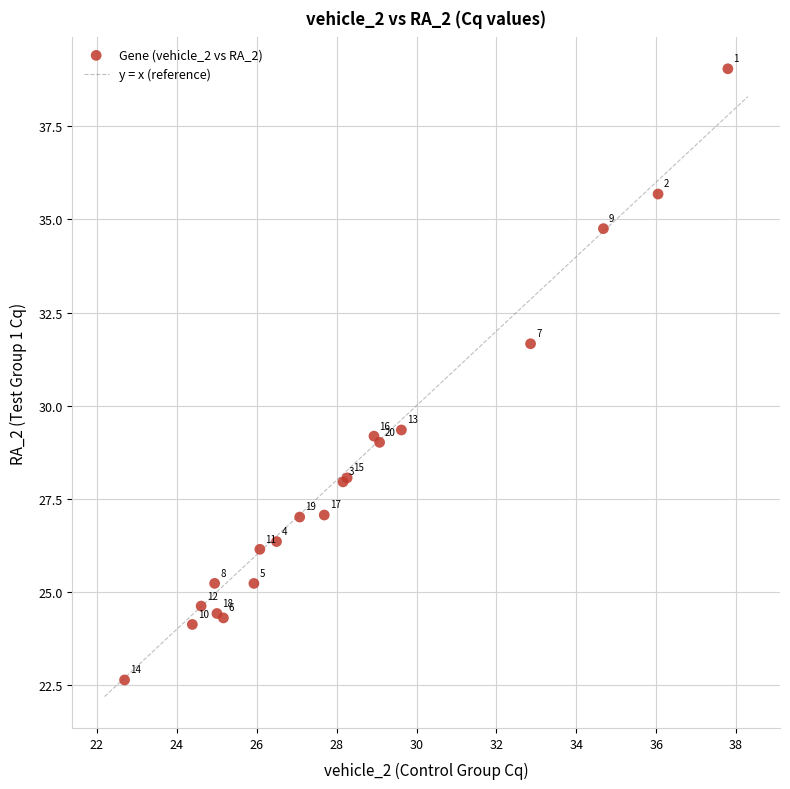

What Y value in the scatter plot is closest to 30?

29.3